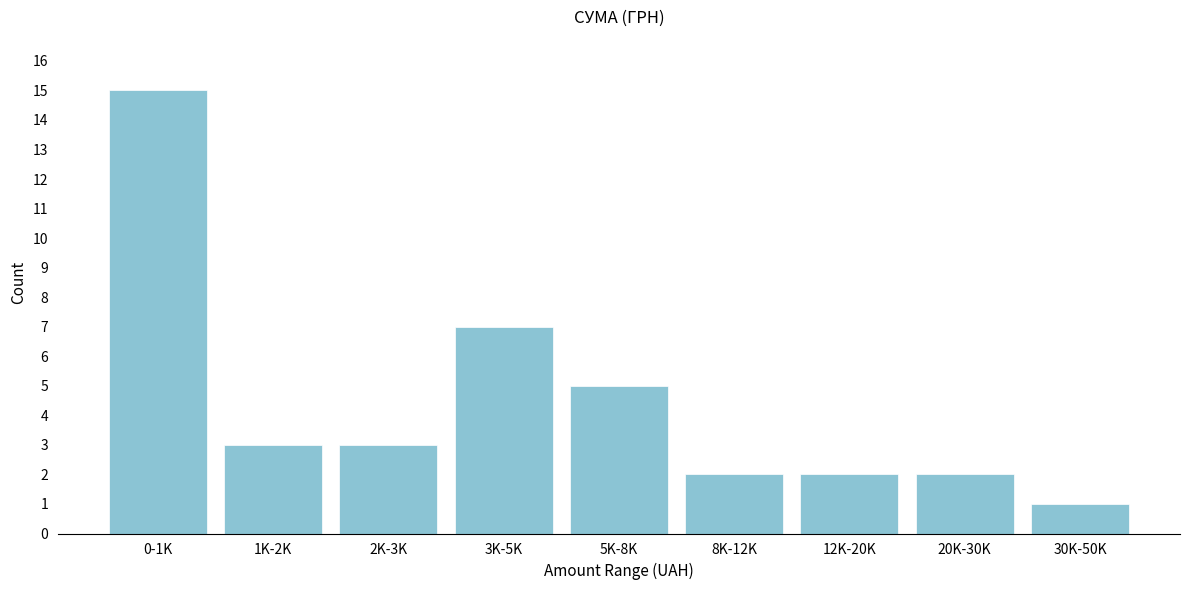

Reading left to right, transcribe all the data shown in this chart.

0-1K=15	1K-2K=3	2K-3K=3	3K-5K=7	5K-8K=5	8K-12K=2	12K-20K=2	20K-30K=2	30K-50K=1